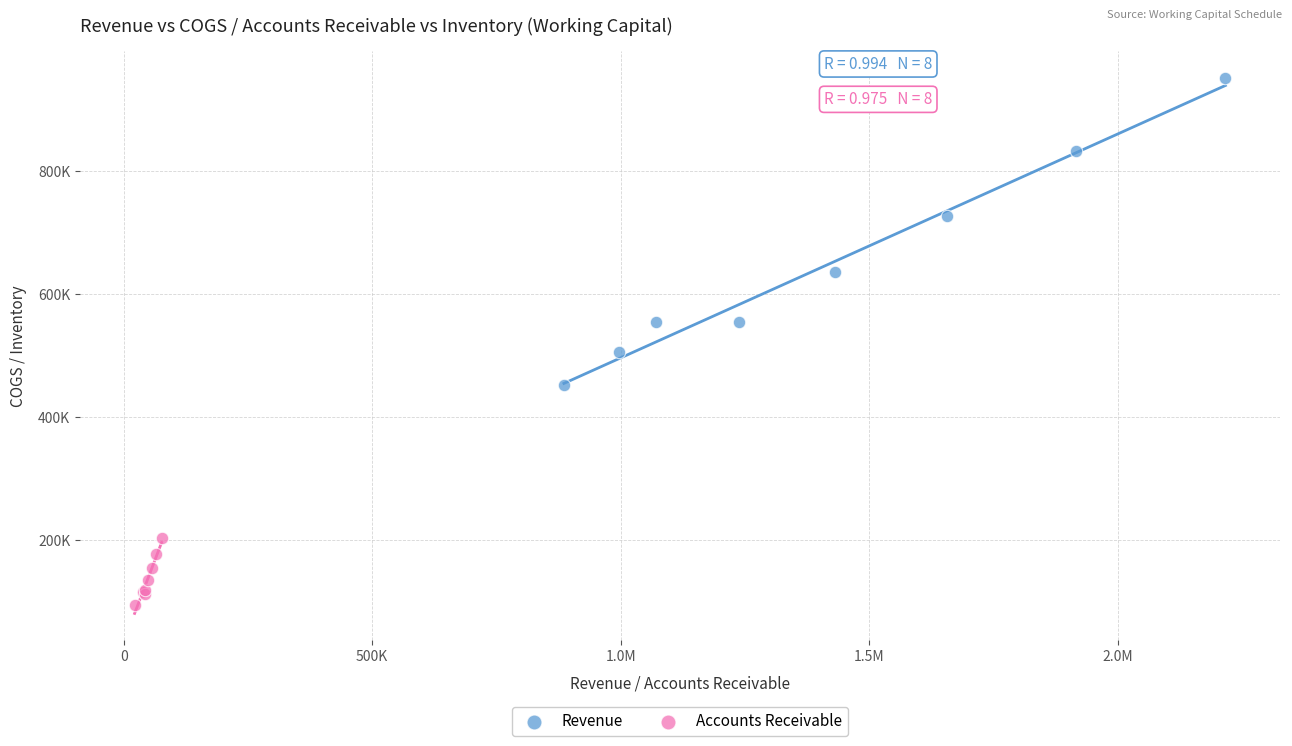

What are all the series names shown in the legend?

Revenue, Accounts Receivable